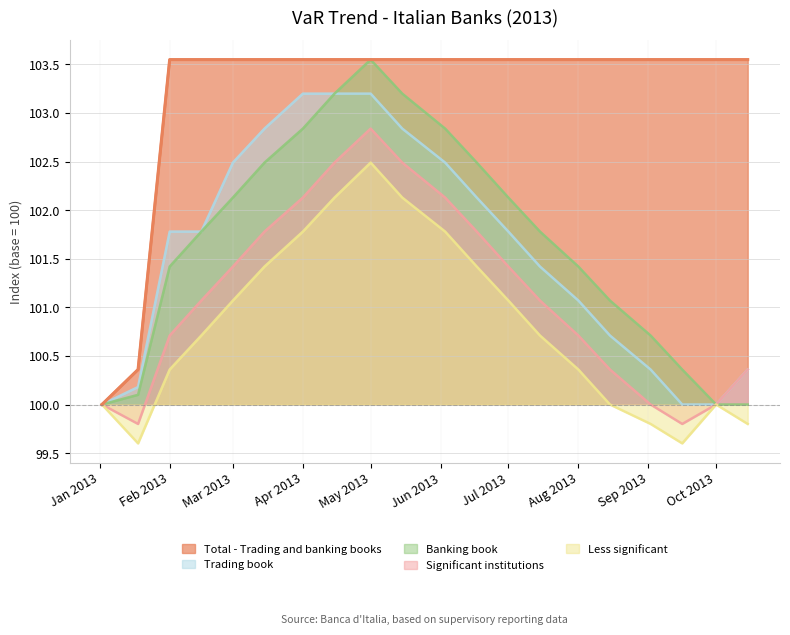

In Banking book, how many points are higher than both neighbors (excluding endpoints)?

1